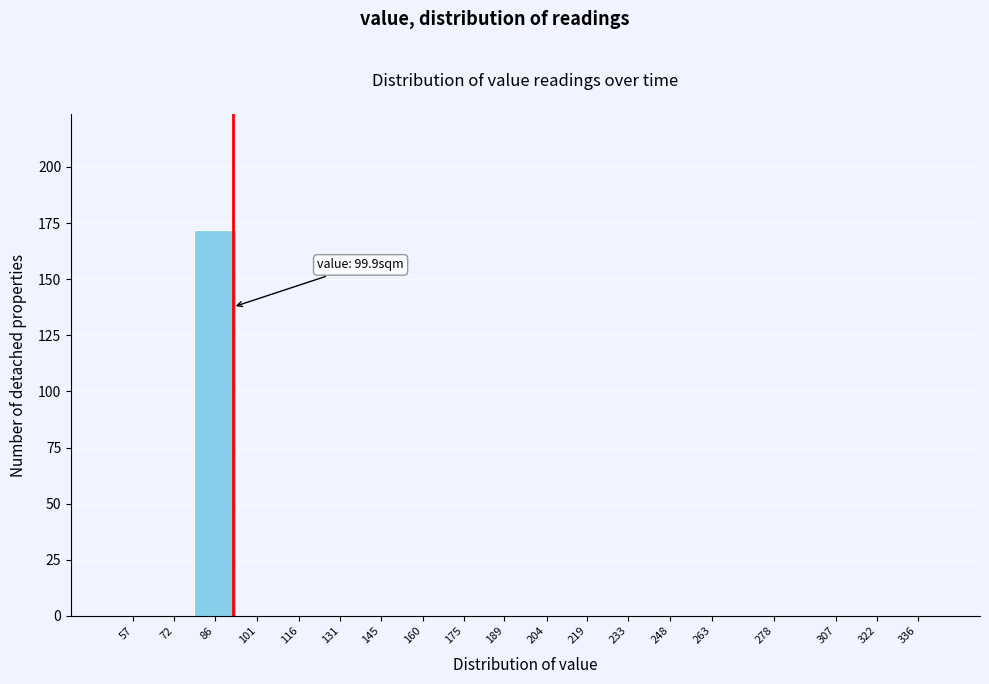

Reading right to left, list all the values displayed in this chart.

336=0	322=0	307=0	278=0	263=0	248=0	233=0	219=0	204=0	189=0	175=0	160=0	145=0	131=0	116=0	101=0	86=172	72=0	57=0